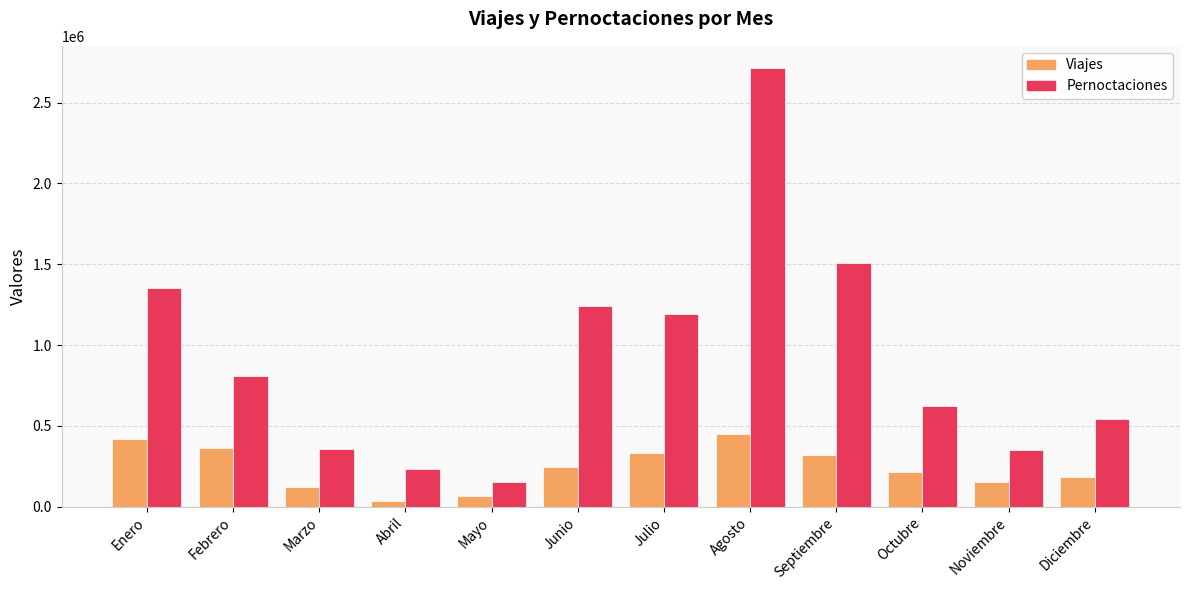

Which series has the widest spread of values?

Pernoctaciones